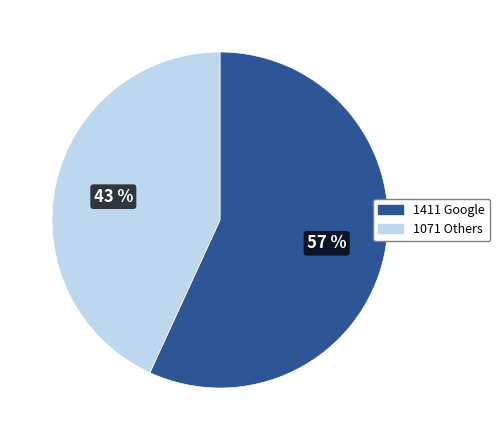

Which category accounts for the majority?

1411 Google